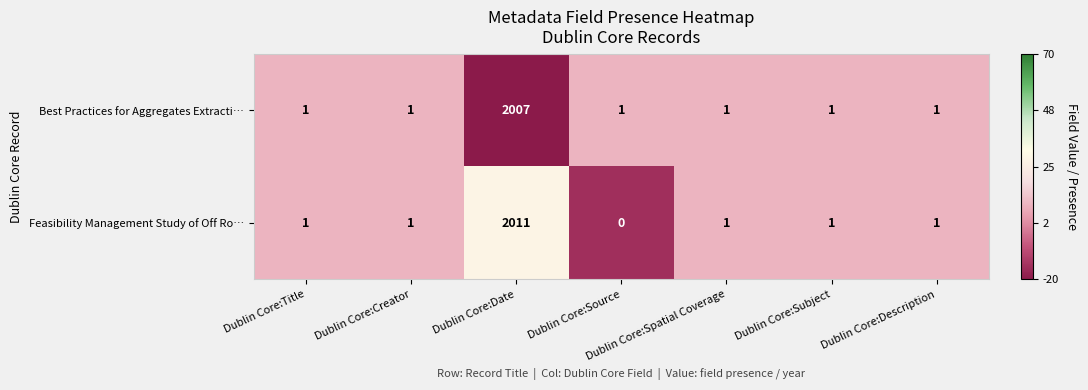

At which category is the sum across all series the highest?

Dublin Core:Date